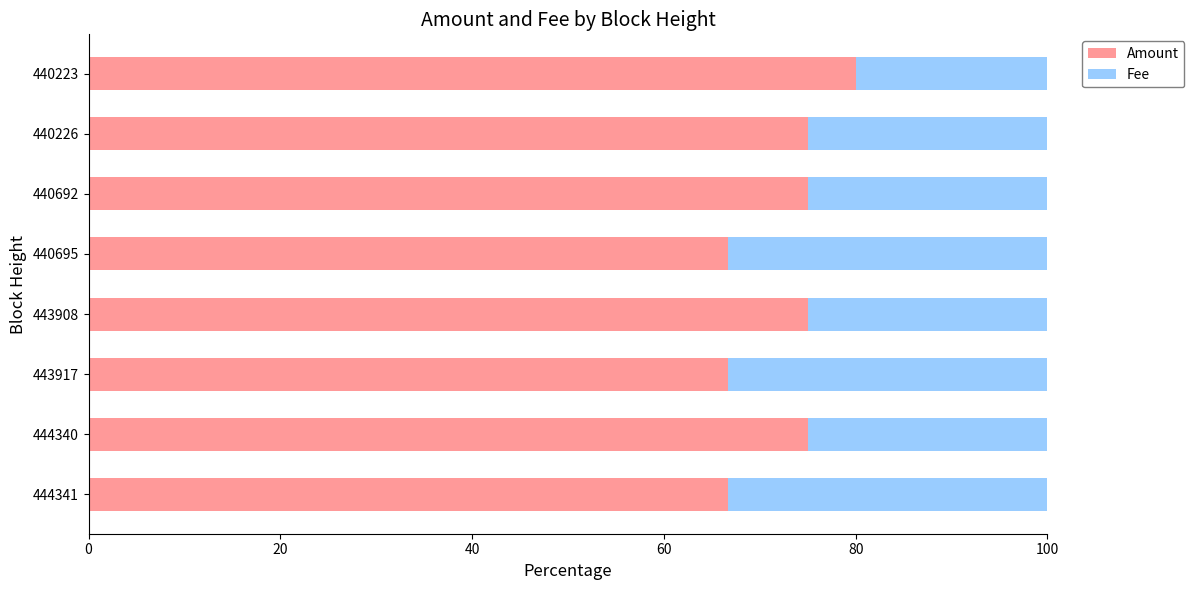

What is the difference between the maximum and minimum values in the Amount series?

13.3